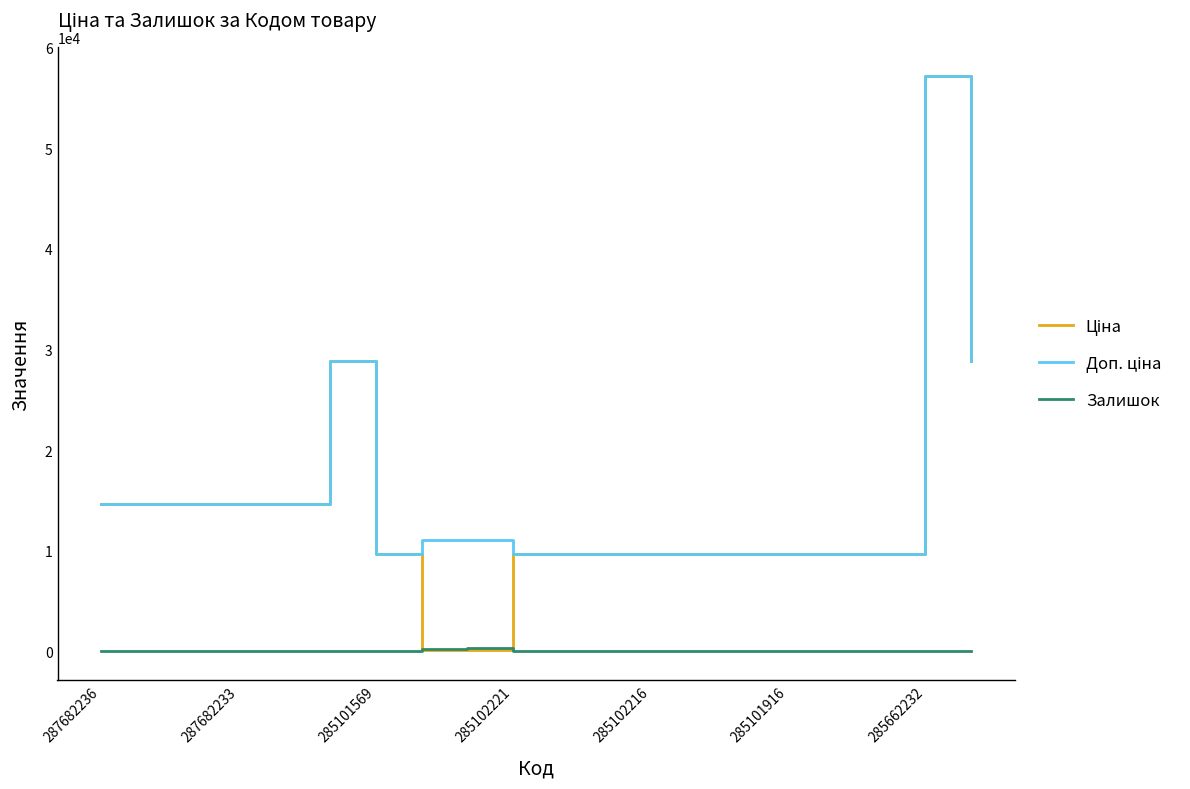

How many lines are shown in the chart?

3